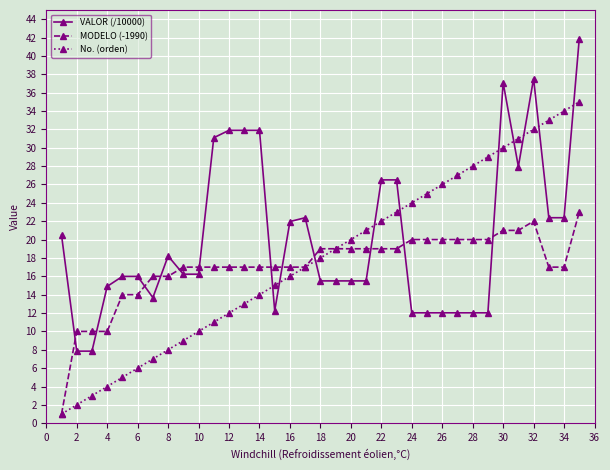

Which series has the largest total across all categories?

VALOR (/10000)